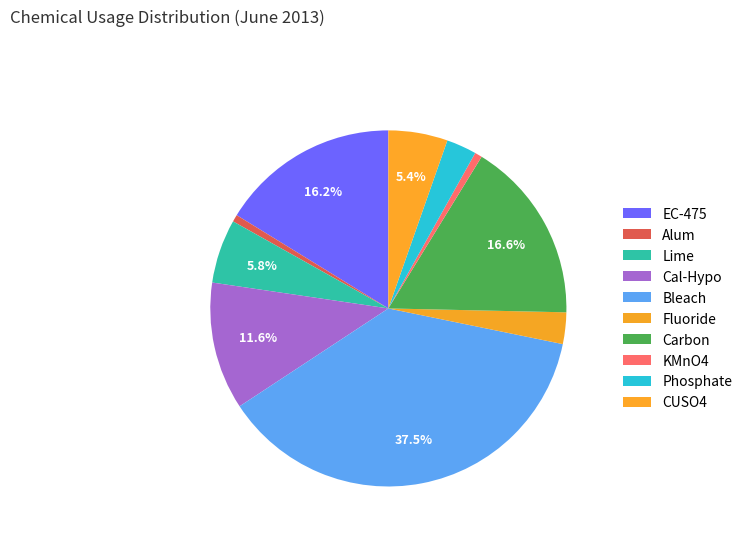

Count the number of slices in the pie.

10